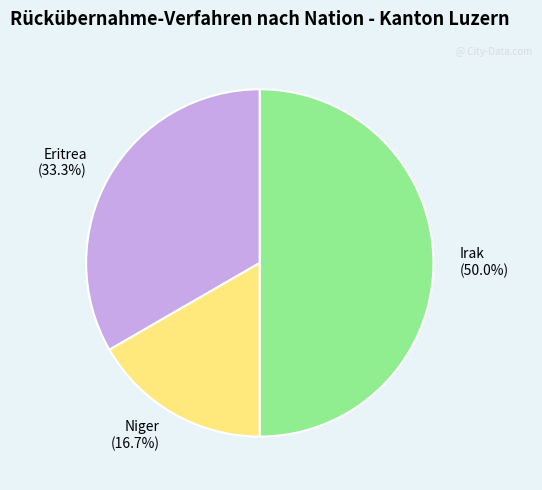

Is Niger (16.7%) the majority of the pie?

No